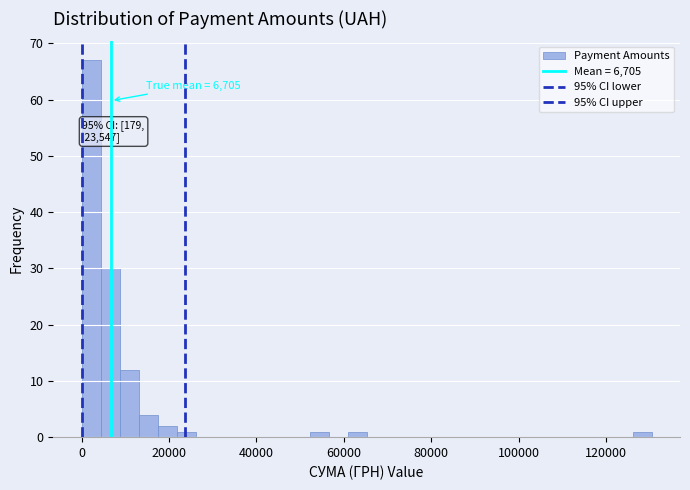

Around what value on the x-axis is the tallest bar? Give the approximate position of its centre, as read against the axis.

2000